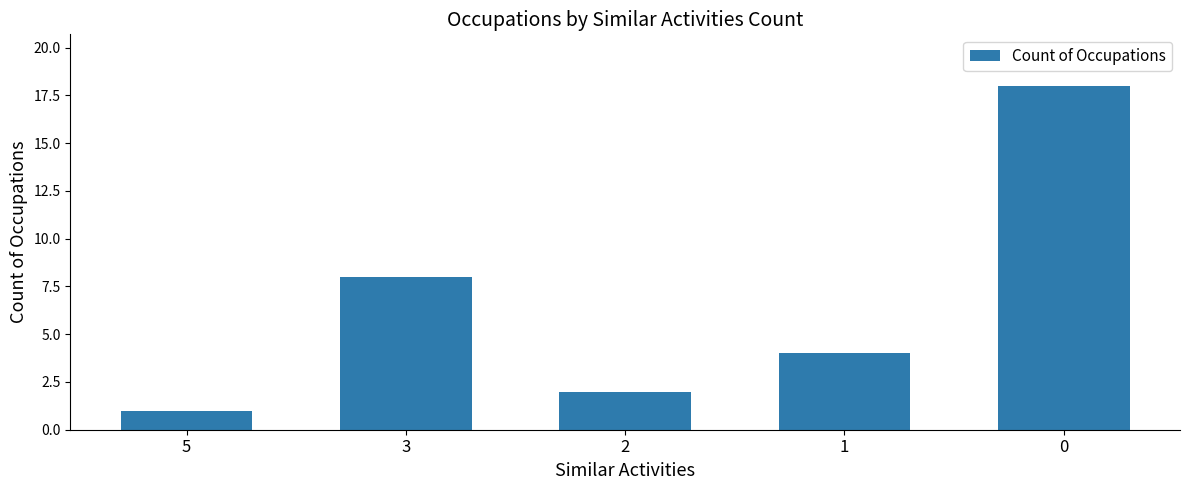

Rank the categories by value from highest to lowest.

0, 3, 1, 2, 5